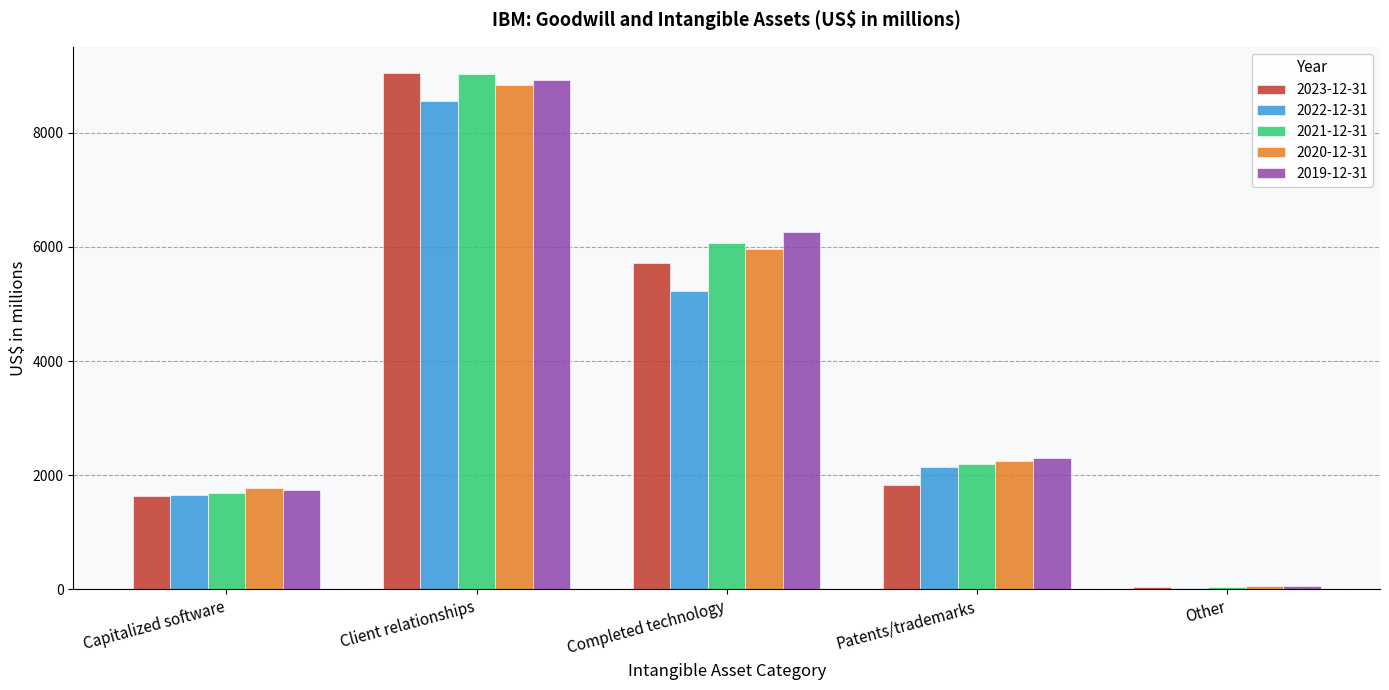

True or false: 2019-12-31 has a value of 2850 at Completed technology.

False